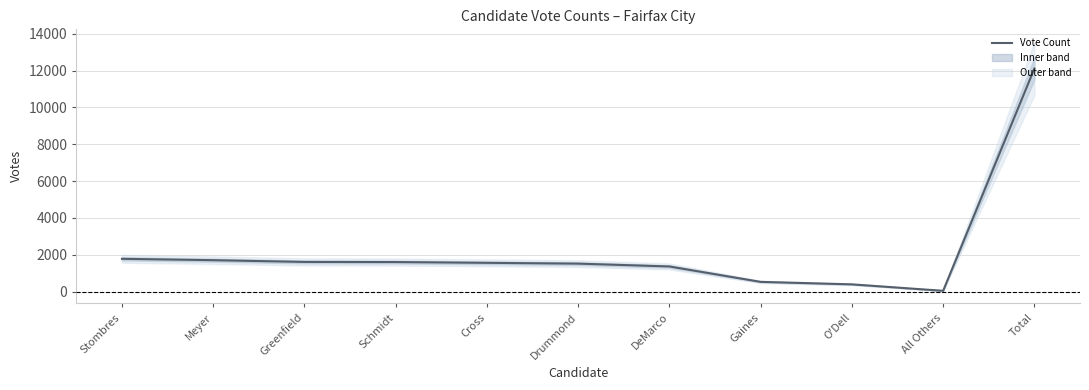

What is the label of the 3rd point from the right?

O'Dell